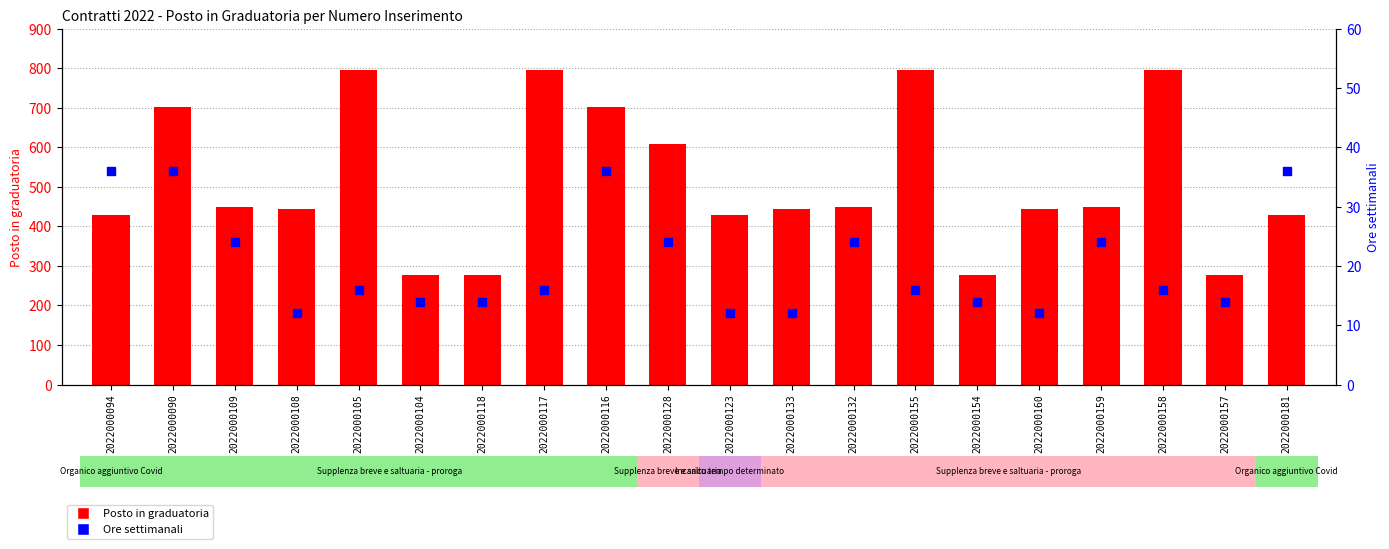

What is the total value across all series at 2022000094?

464